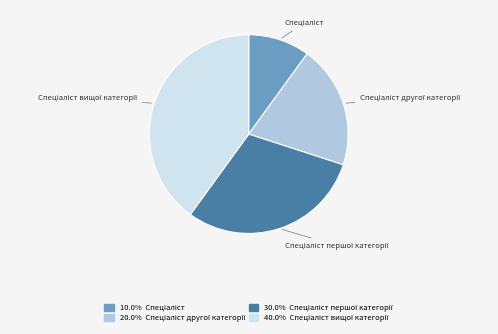

How many segments does this pie chart have?

4